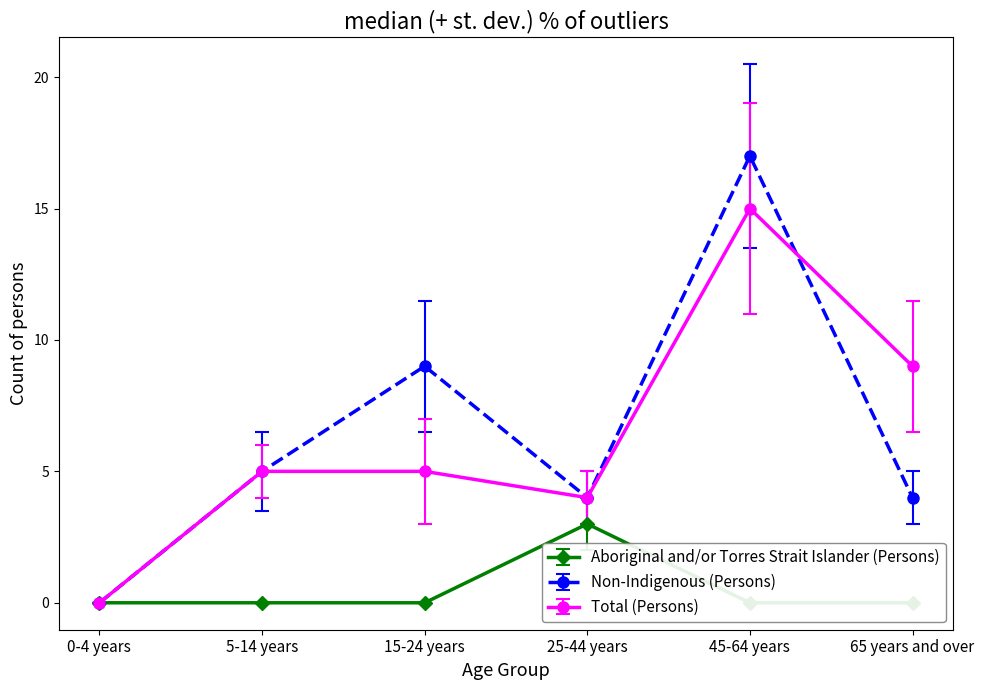

What is the sum of all Non-Indigenous (Persons) values?

39